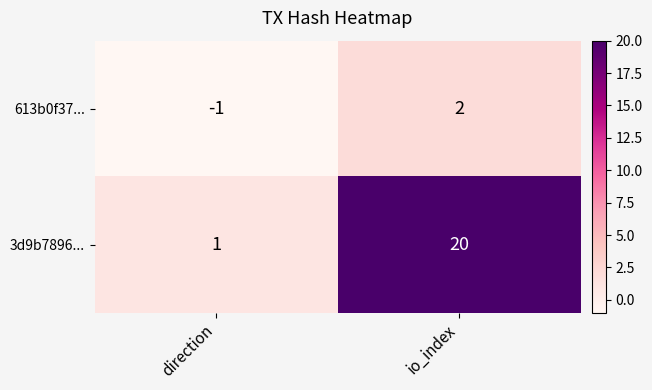

True or false: 613b0f37... has a value of 2 at io_index.

True